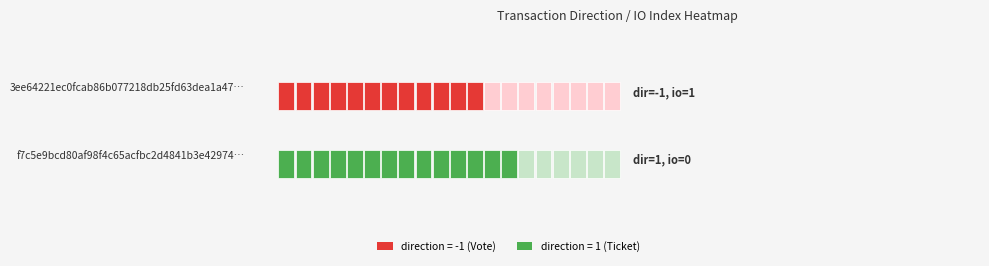

True or false: f7c5e9bcd80af98f4c65acfbc2d4841b3e42974 has a value of 0 at 1.

True